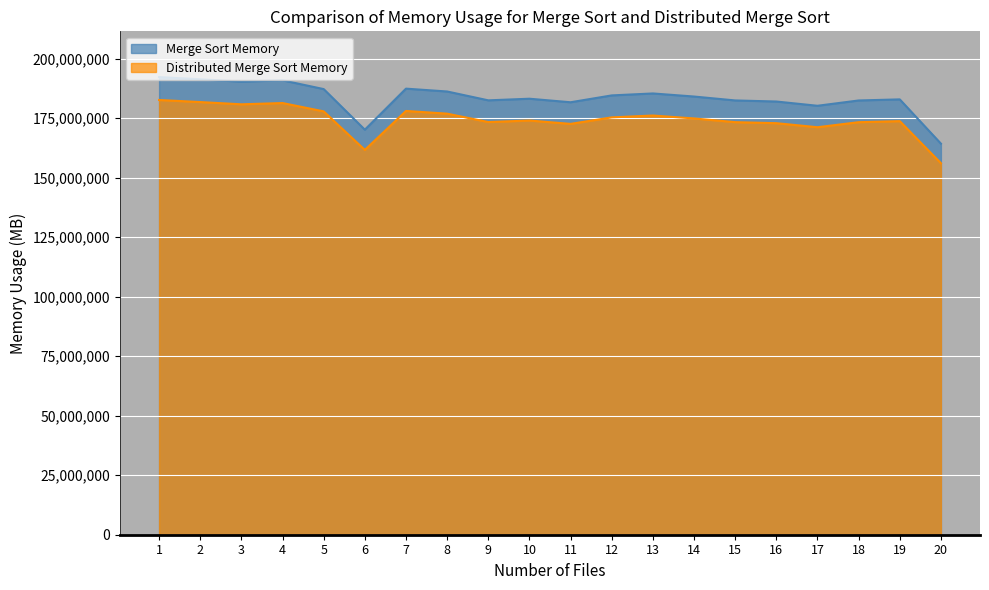

Where is the first local minimum?

3